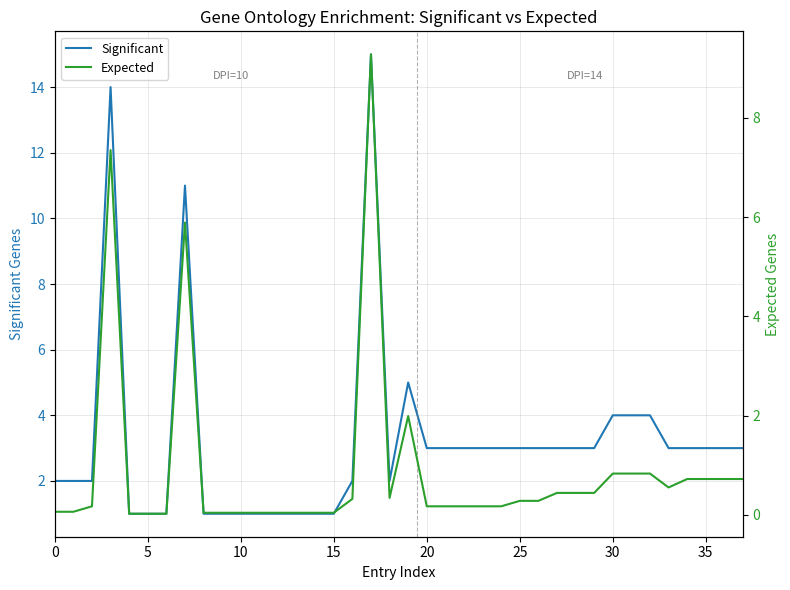

What is the value of the Significant point at the 1st from the left?

2.0